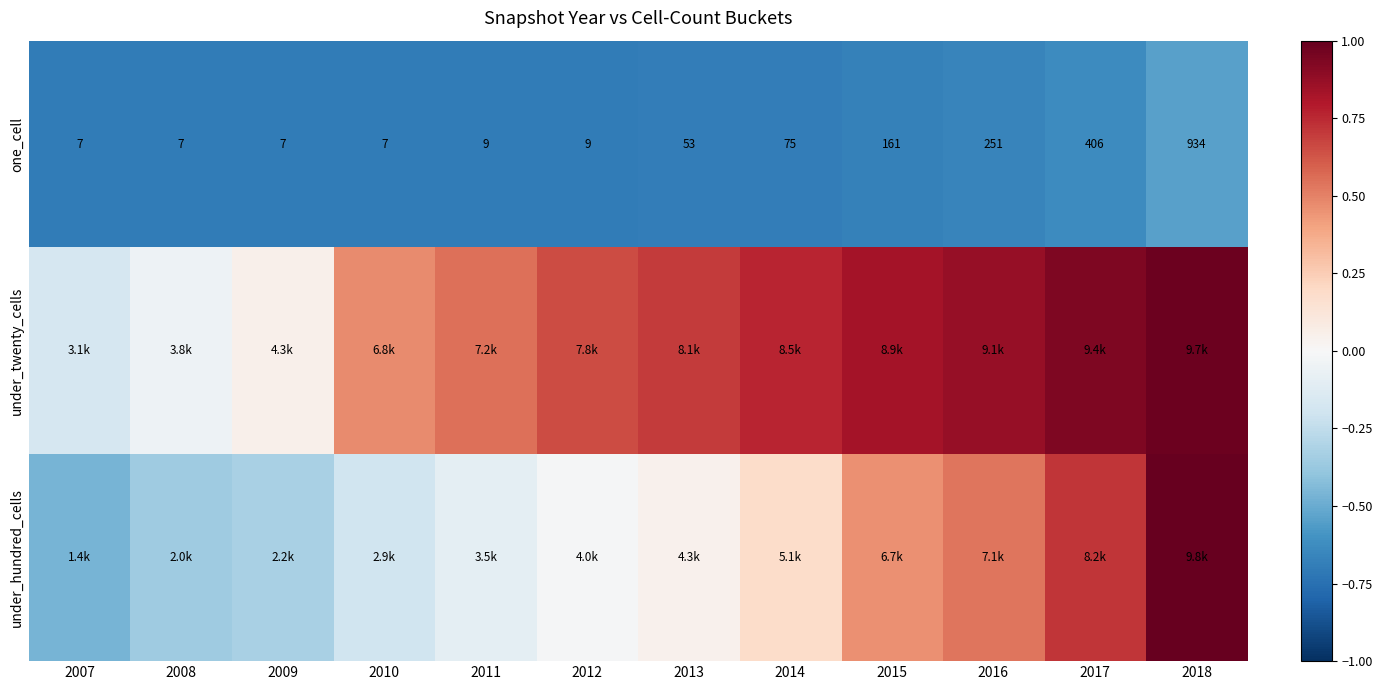

True or false: one_cell has a value of -0.7 at 2011.

True